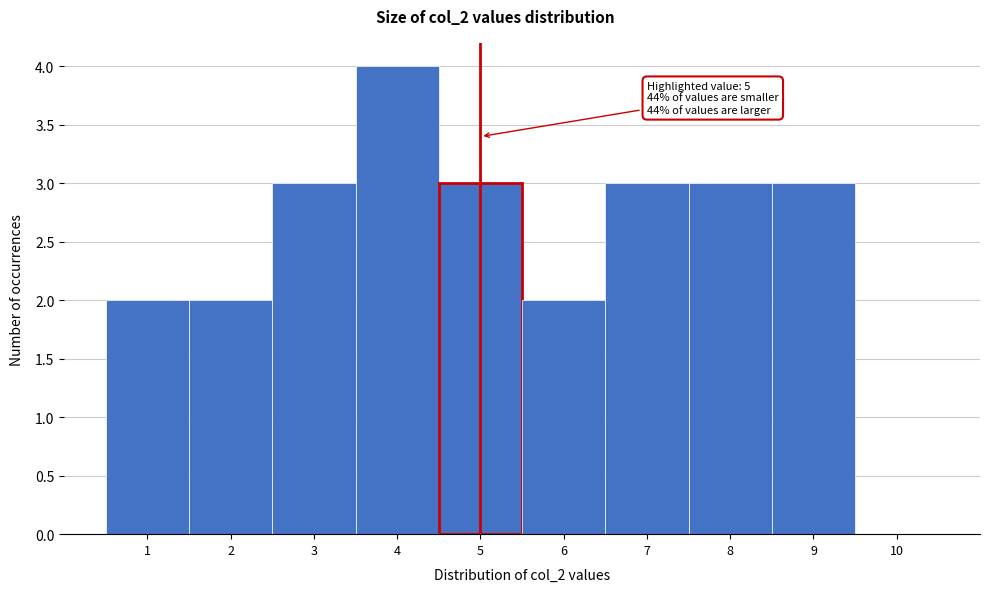

Which range on the x-axis has the tallest bar?

3.5 to 4.5